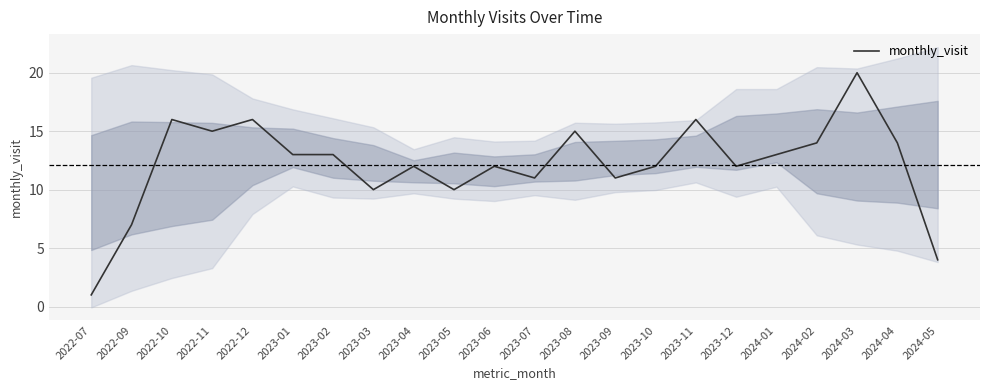

How many points are lower than both their immediate neighbors (excluding endpoints)?

6